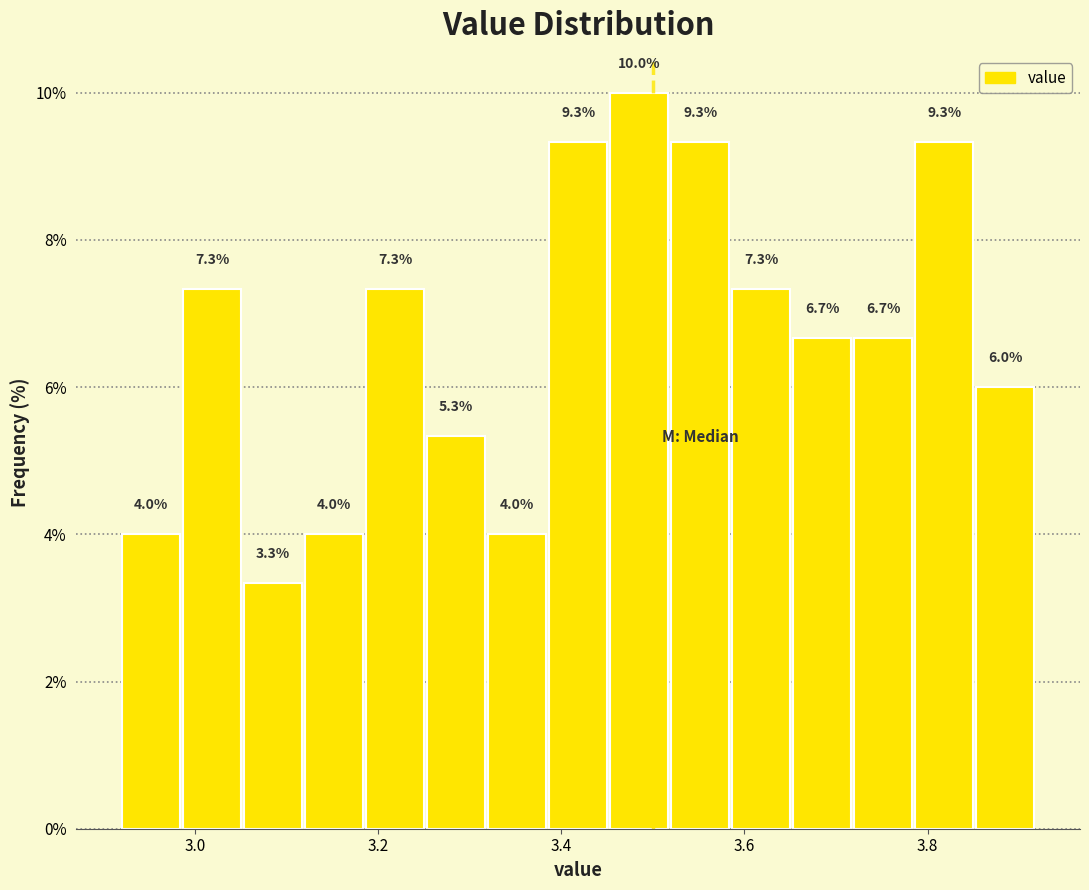

Read against the x-axis, roughly where is the centre of the tallest bar?

3.48